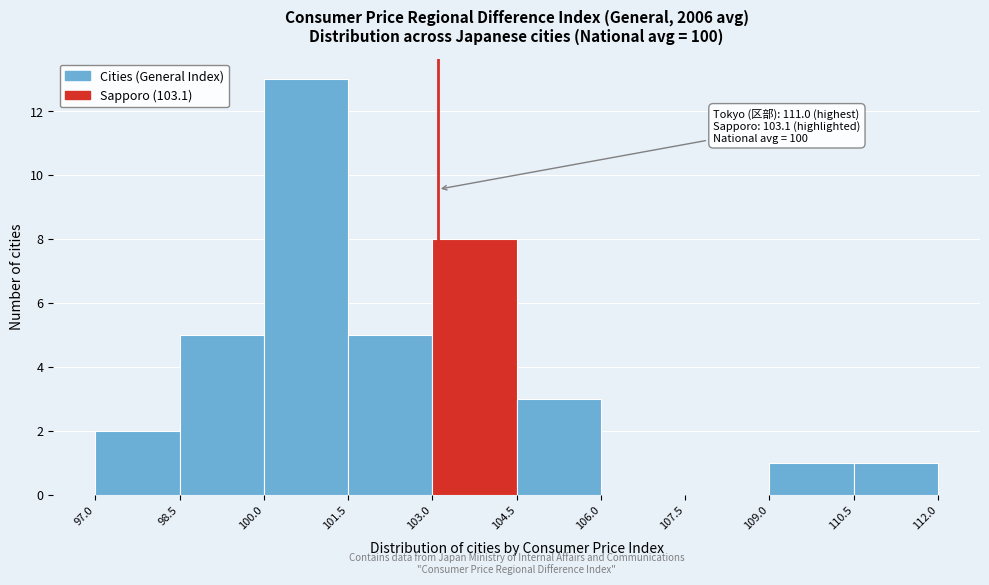

Over which range of the x-axis is the bar tallest?

100.0 to 101.5